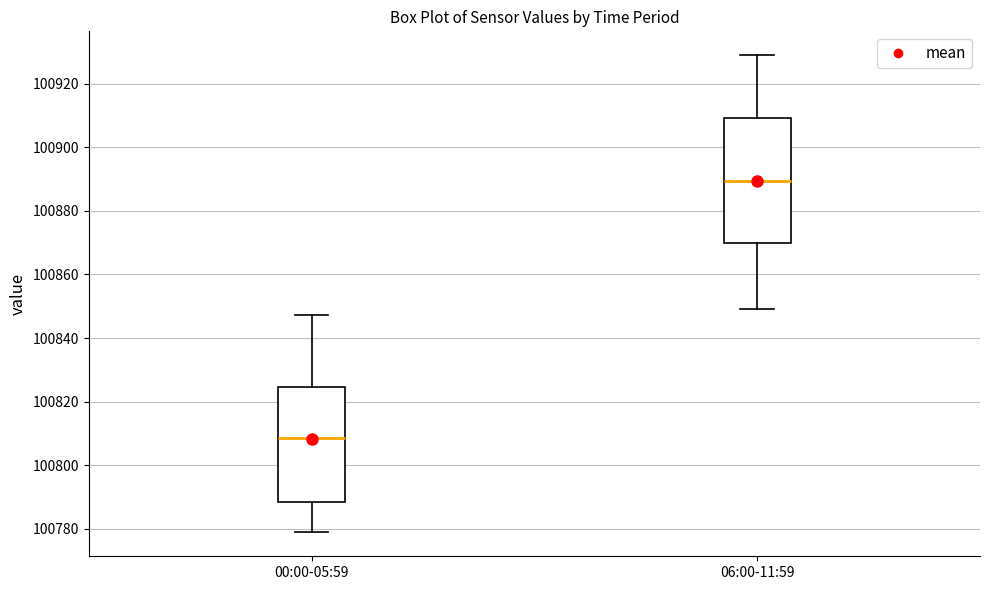

Reading left to right, read every box against the y-axis: the position of its median line, the range the box covers, and the ends of its whiskers. The values are not printed on the chart, so give them approximately, as read against the axis.

00:00-05:59: median 100808, box 100788 to 100824, whiskers 100778 to 100848
06:00-11:59: median 100890, box 100870 to 100910, whiskers 100850 to 100928